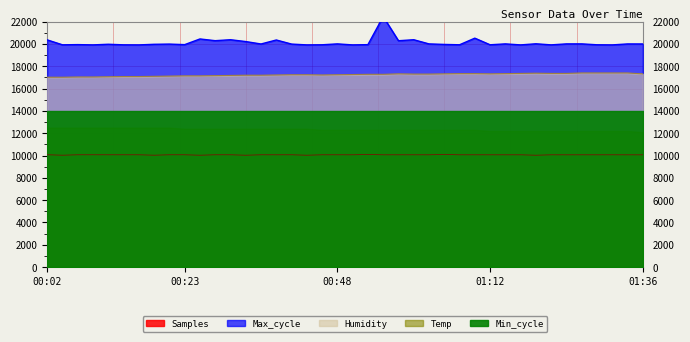

The value of Humidity at 00:02 is 26741.0. True or false?

False